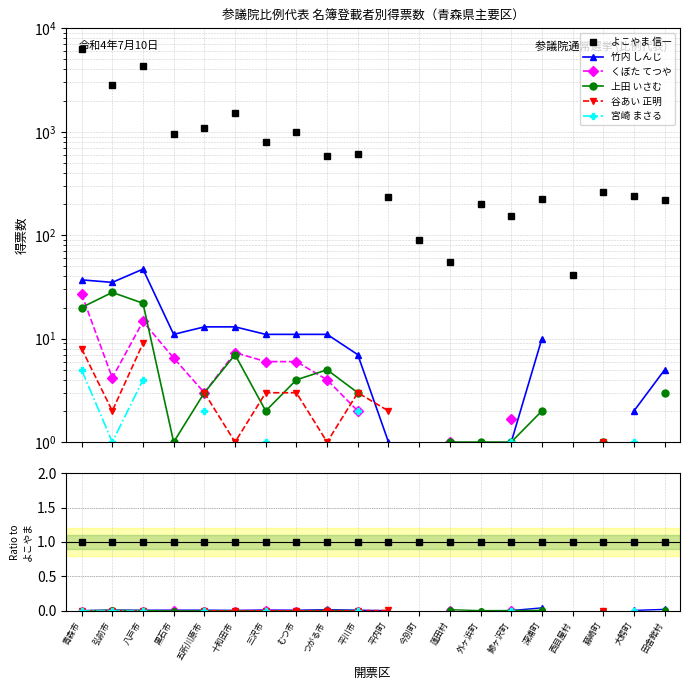

Which category has the lowest value across all series?

弘前市